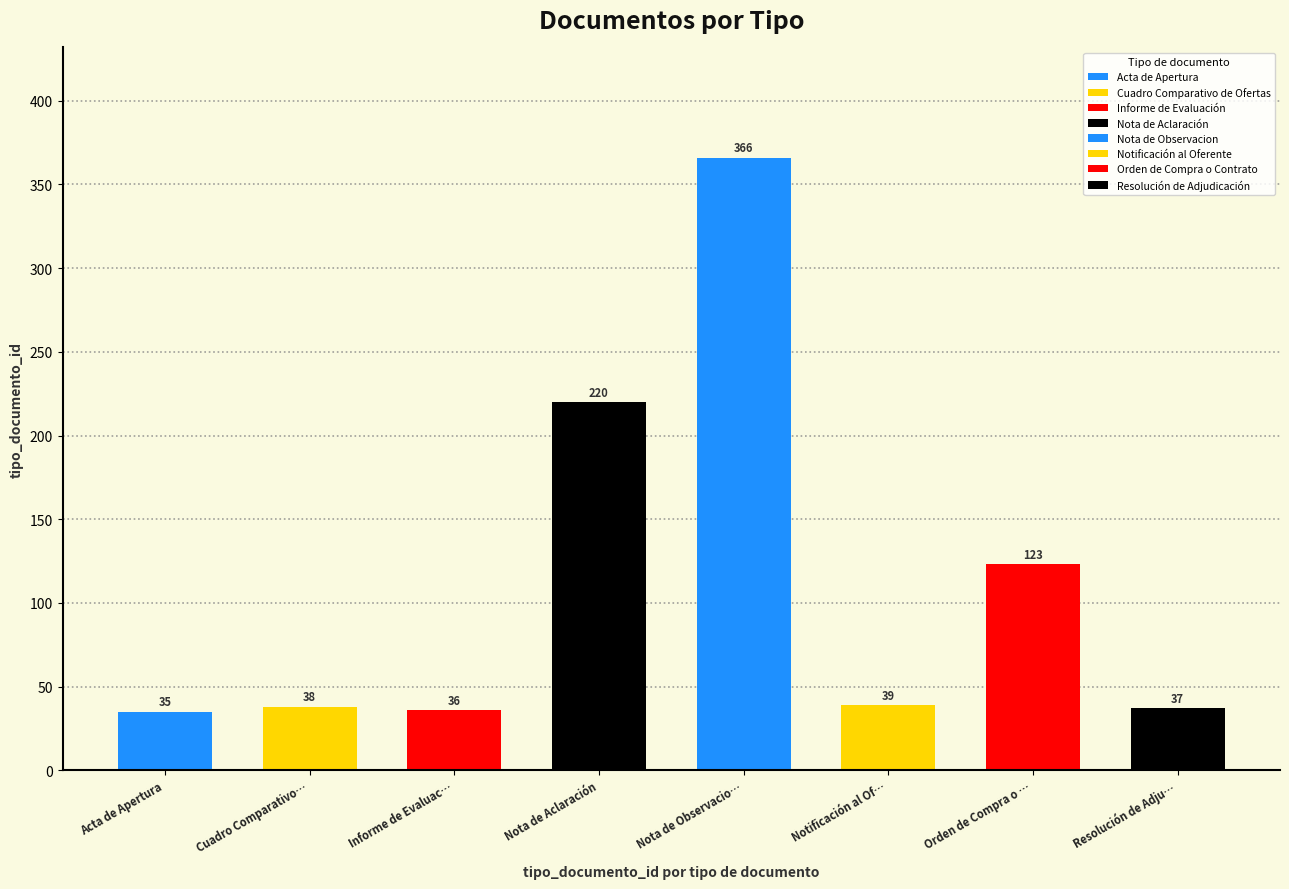

Reading right to left, what are all the values shown in this chart?

Resolución de Adjudicación=37	Orden de Compra o Contrato=123	Notificación al Oferente=39	Nota de Observacion=366	Nota de Aclaración=220	Informe de Evaluación=36	Cuadro Comparativo de Ofertas=38	Acta de Apertura=35